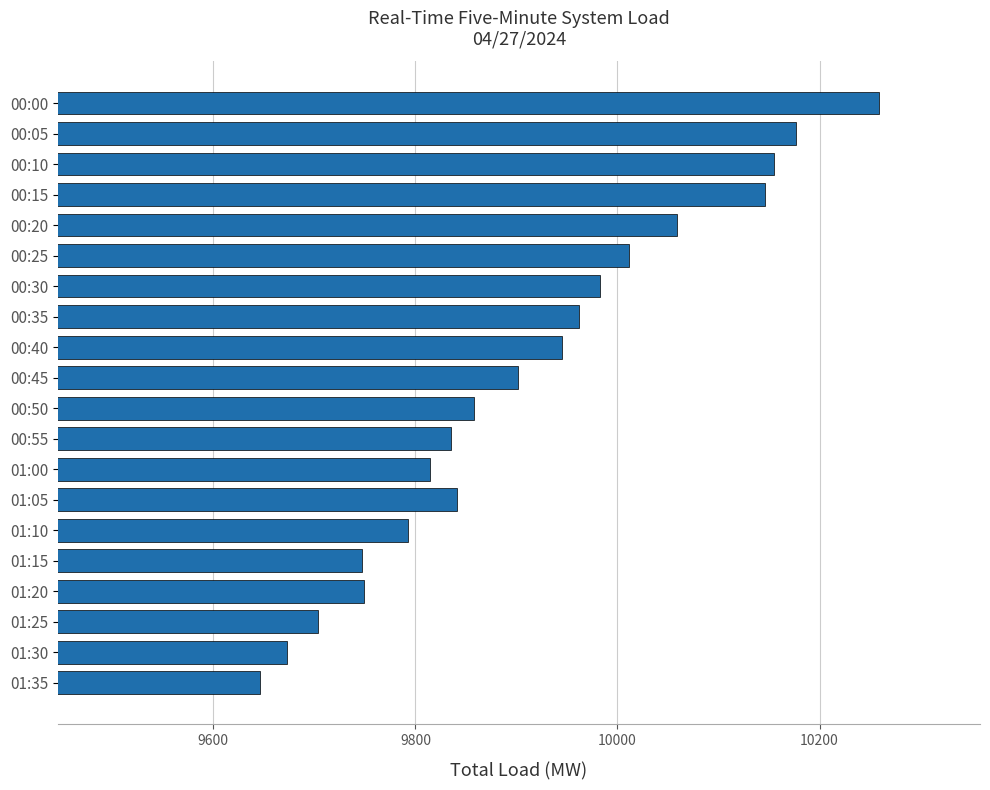

Is it true that the value at 00:45 is 9901.3?

True